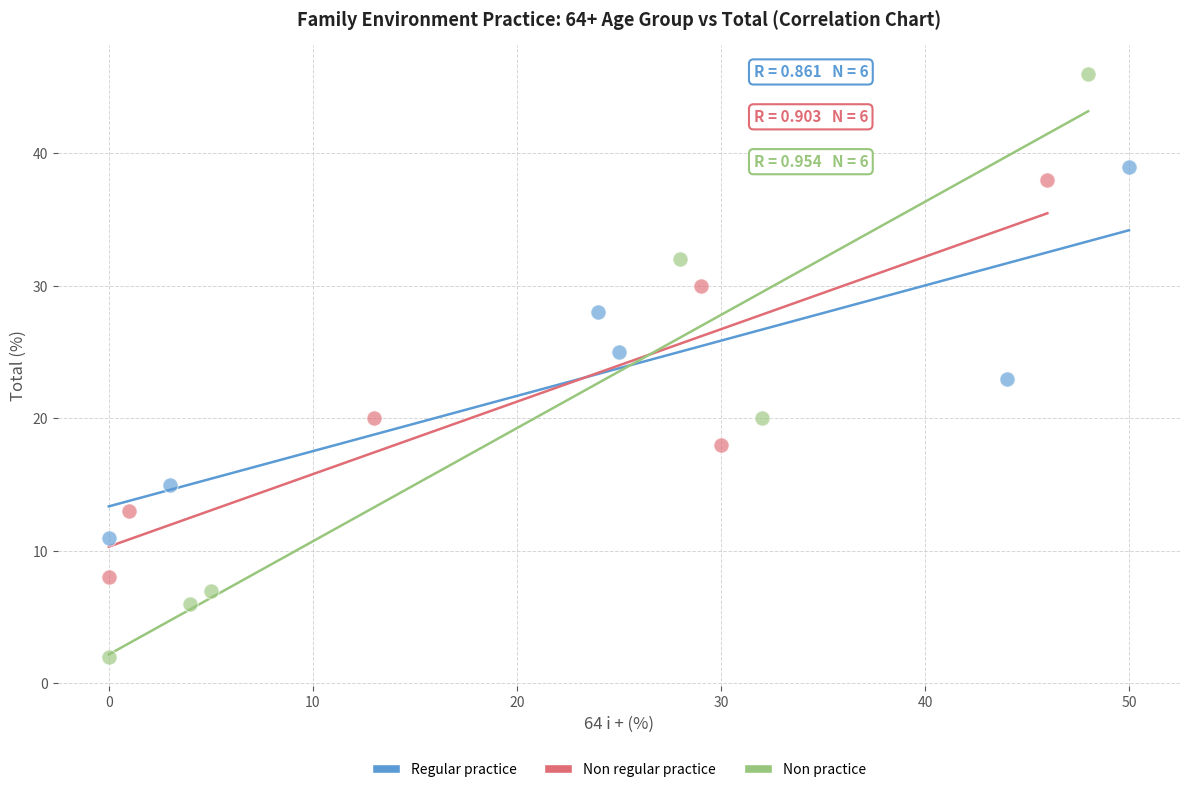

Which series reaches the maximum Y coordinate?

Non practice